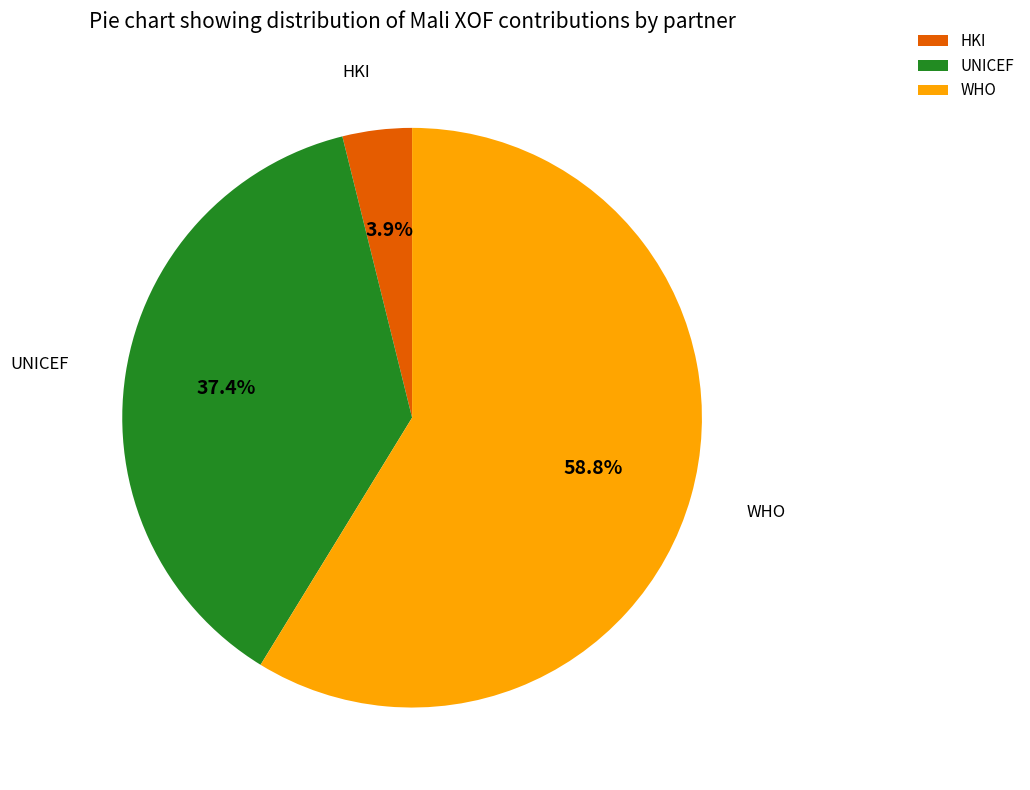

What percentage is the WHO slice, to the nearest percent?

59%